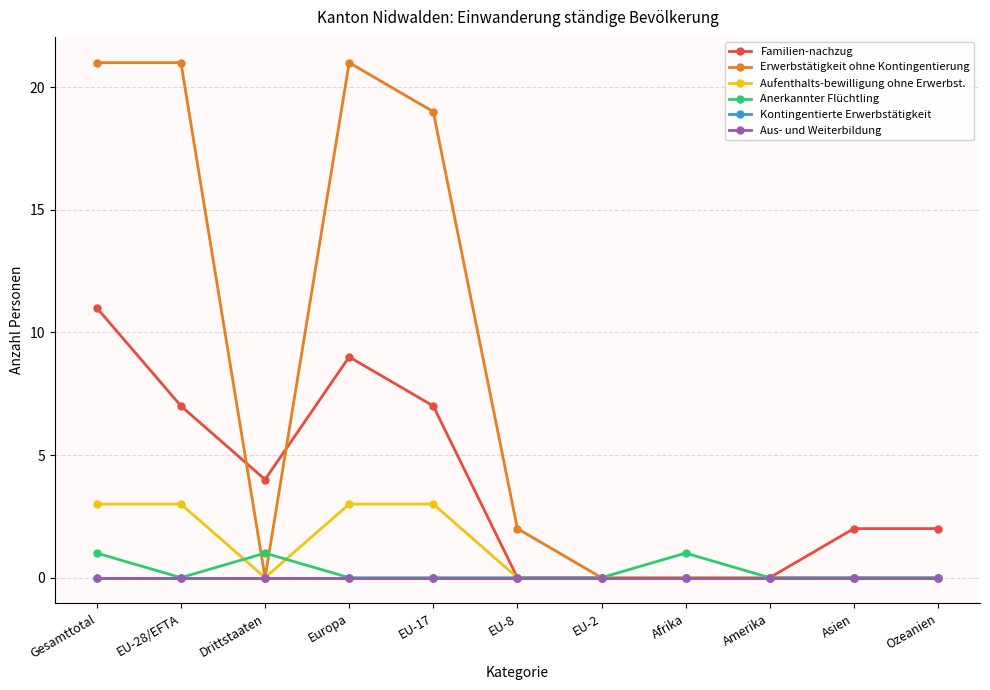

Is this an area chart (filled region under the line)?

No